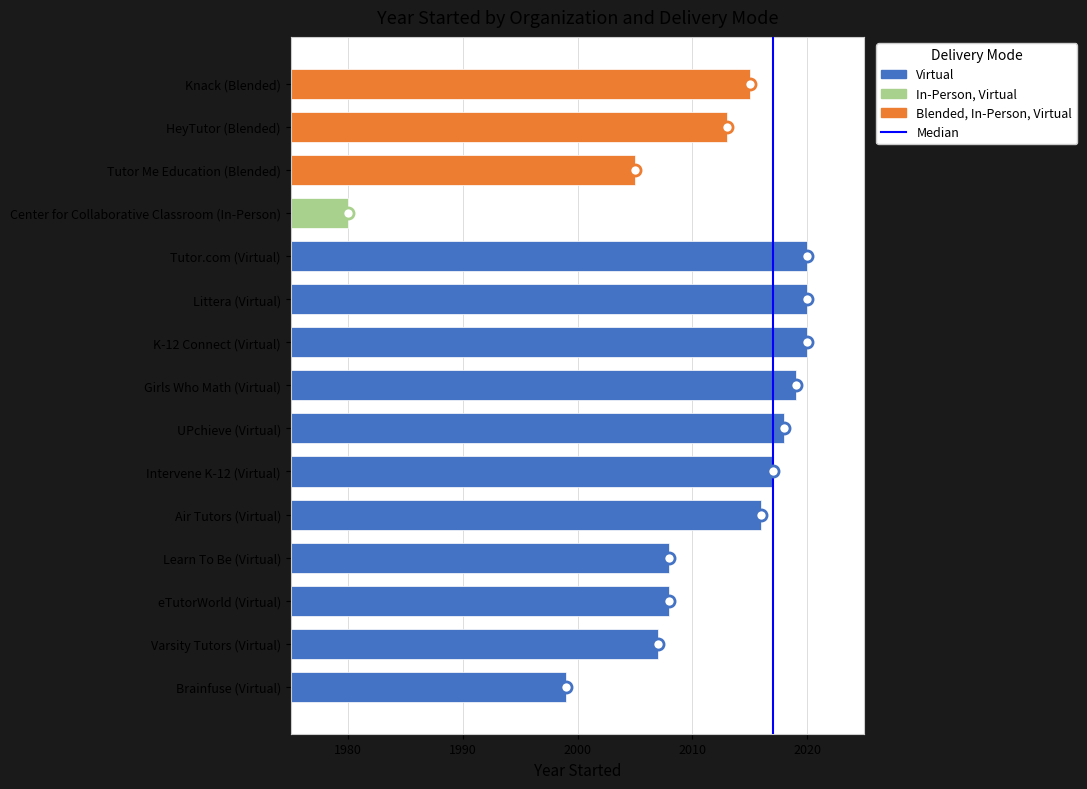

True or false: the data shows 1980 at Center for Collaborative Classroom (In-Person).

True